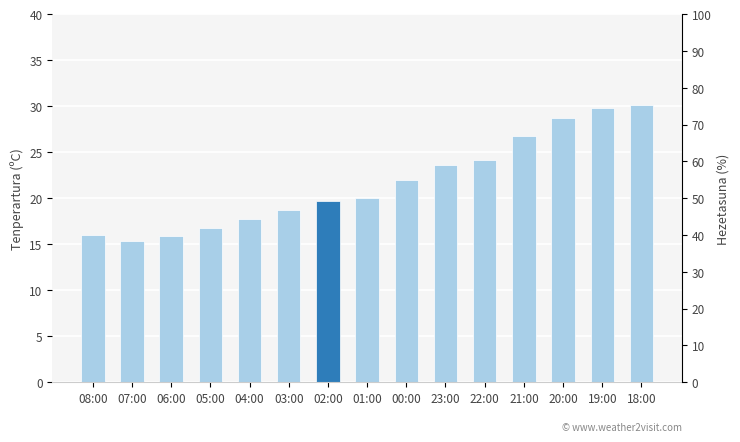

Reading right to left, transcribe all the data shown in this chart.

18:00=30.1	19:00=29.8	20:00=28.7	21:00=26.8	22:00=24.2	23:00=23.6	00:00=22.0	01:00=20.0	02:00=19.7	03:00=18.7	04:00=17.7	05:00=16.8	06:00=15.9	07:00=15.3	08:00=16.0